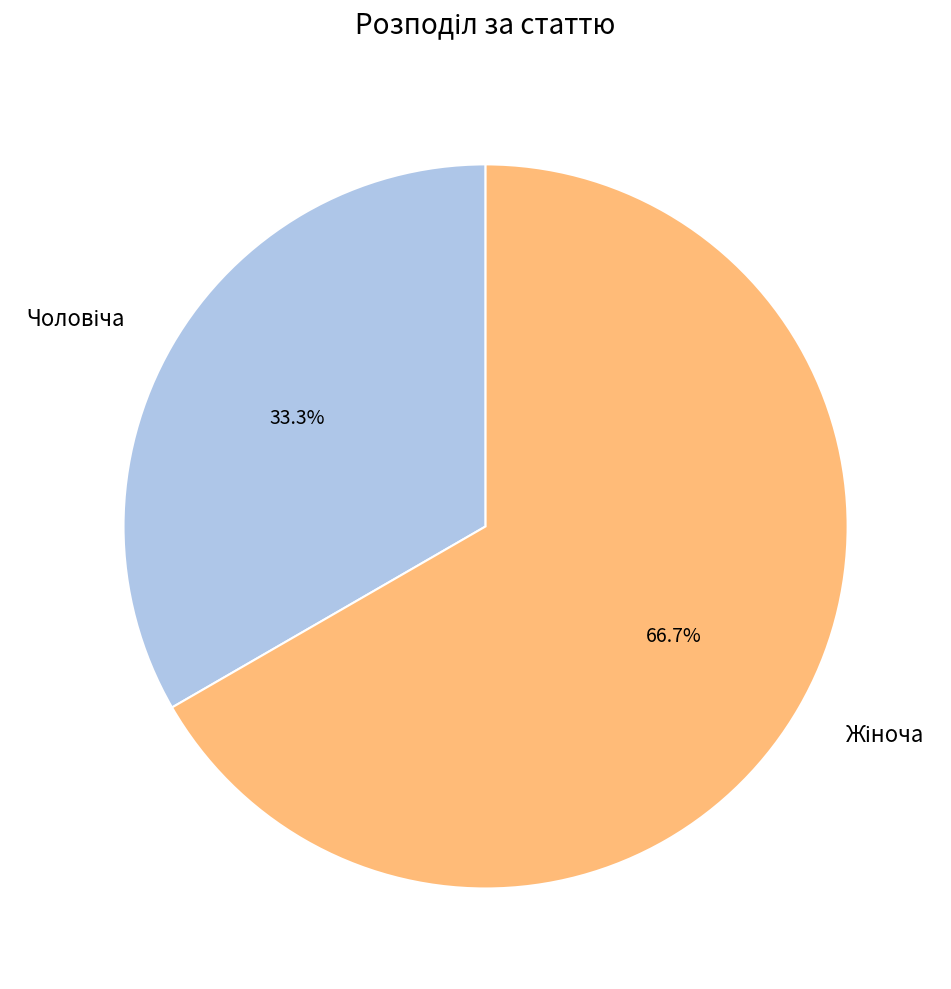

Is there a majority slice in this chart?

Yes